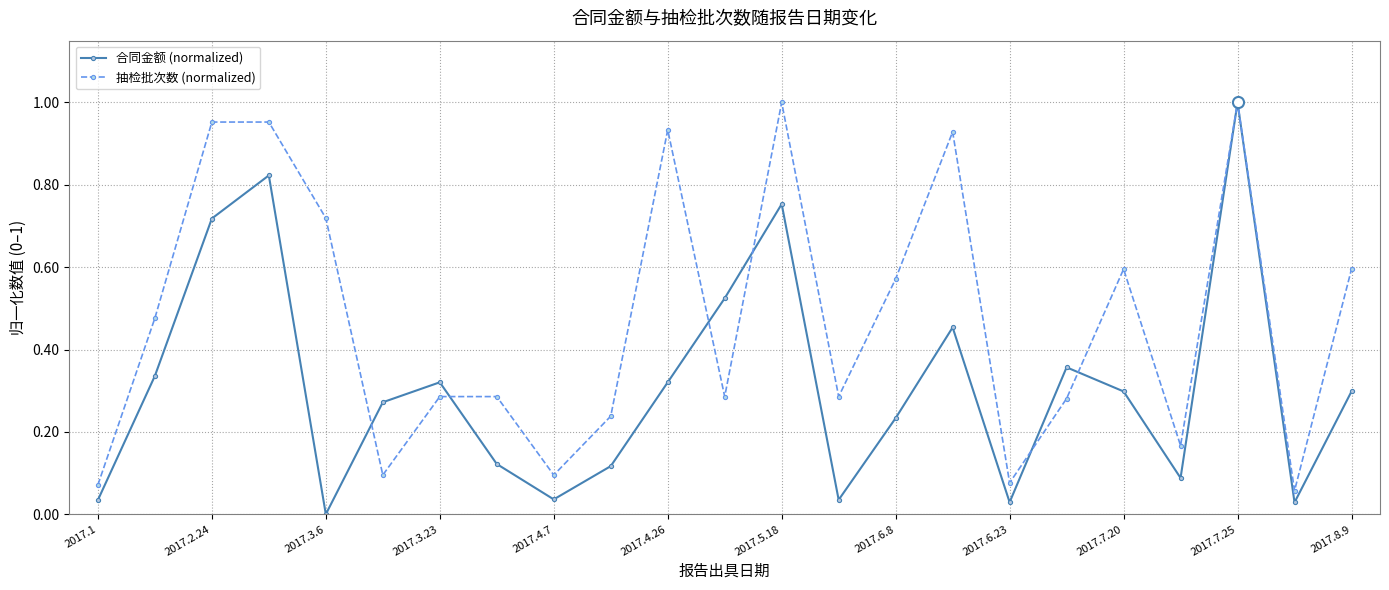

In 抽检批次数 (normalized), how many points are lower than both neighbors (excluding endpoints)?

7